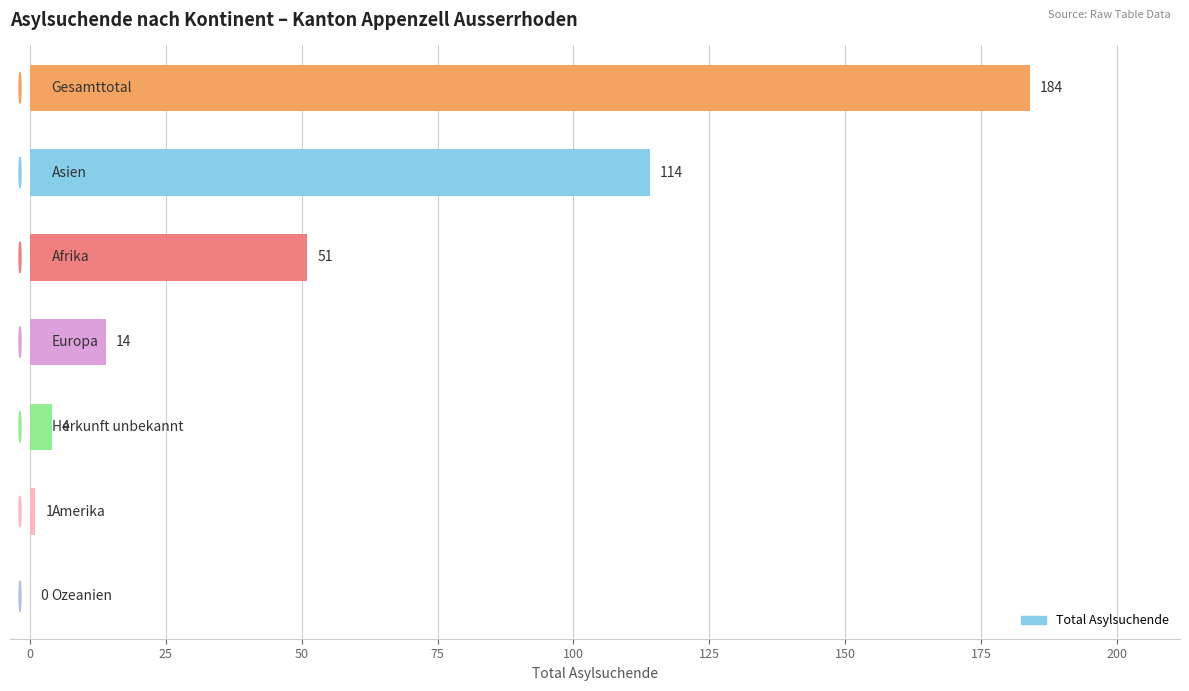

What is the sum of all values?

368